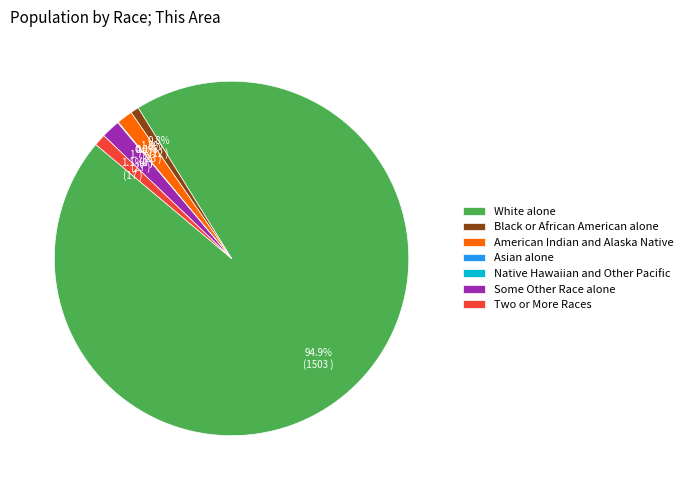

To the nearest percent, what percentage of the pie is Some Other Race alone?

2%